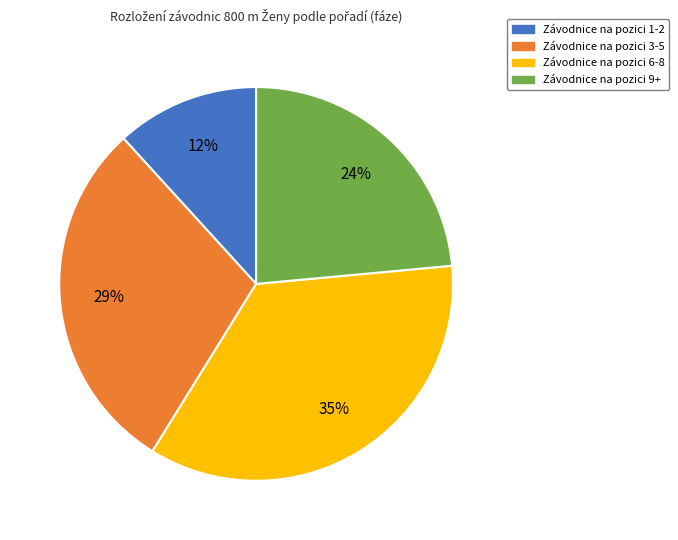

To the nearest percent, what is the average slice percentage?

25%